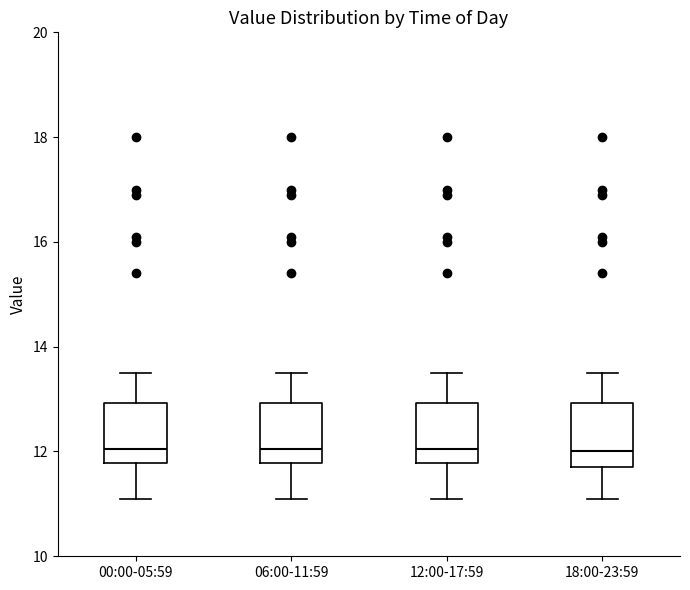

Reading left to right, transcribe this box plot: for each box, give where its median line is, the range the box spans, and where its two whiskers end, as read against the y-axis. The values are not printed on the chart, so give them approximately, as read against the axis.

00:00-05:59: median 12.0, box 11.8 to 13.0, whiskers 11.2 to 13.6
06:00-11:59: median 12.0, box 11.8 to 13.0, whiskers 11.2 to 13.6
12:00-17:59: median 12.0, box 11.8 to 13.0, whiskers 11.2 to 13.6
18:00-23:59: median 12.0, box 11.8 to 13.0, whiskers 11.2 to 13.6